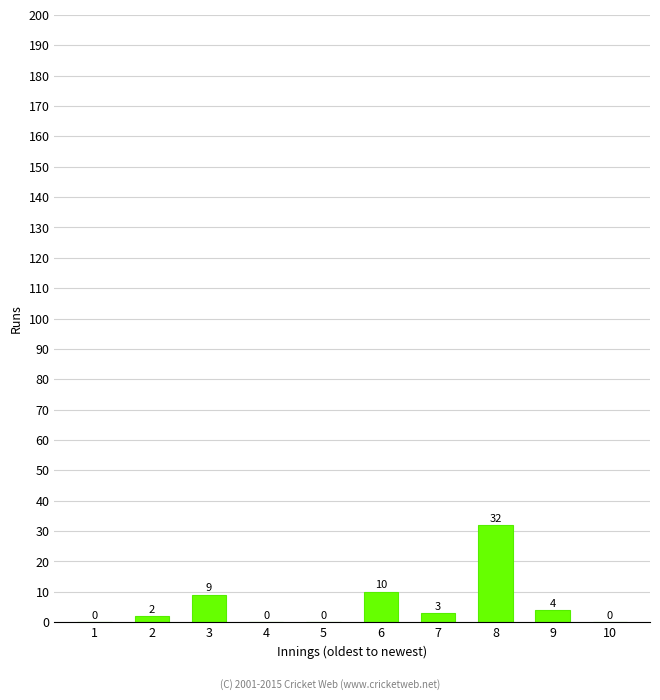

Where does the data first go above 3?

3